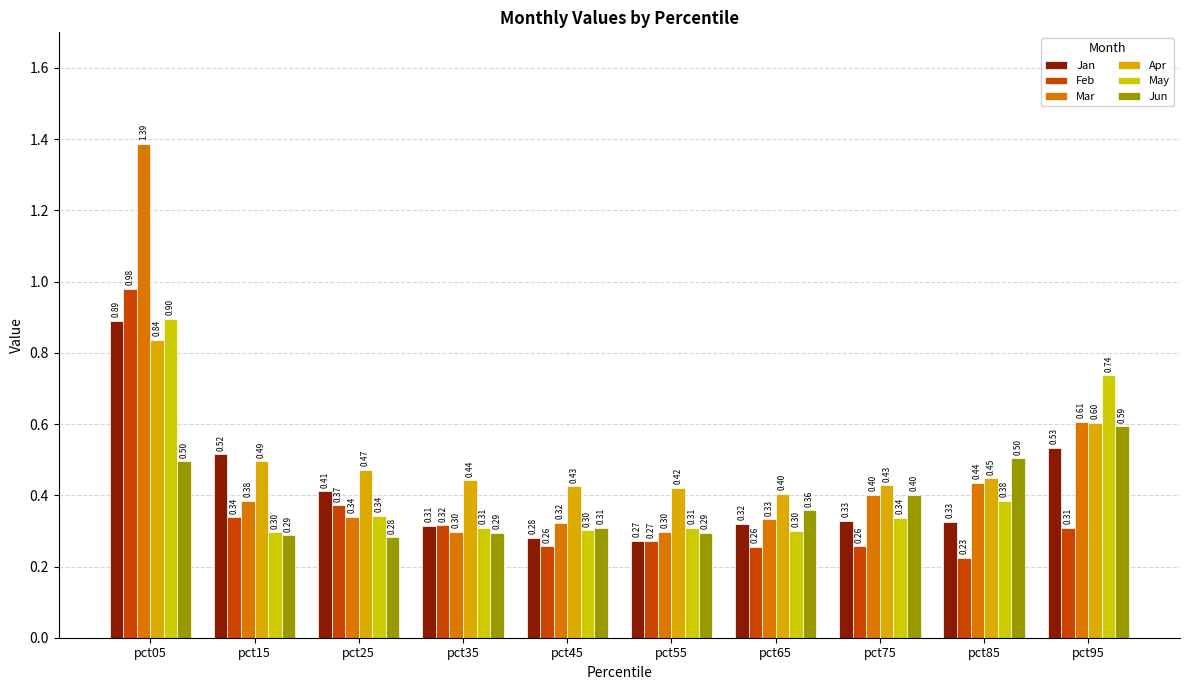

What is the spread (max minus min) of values at pct65?

0.1